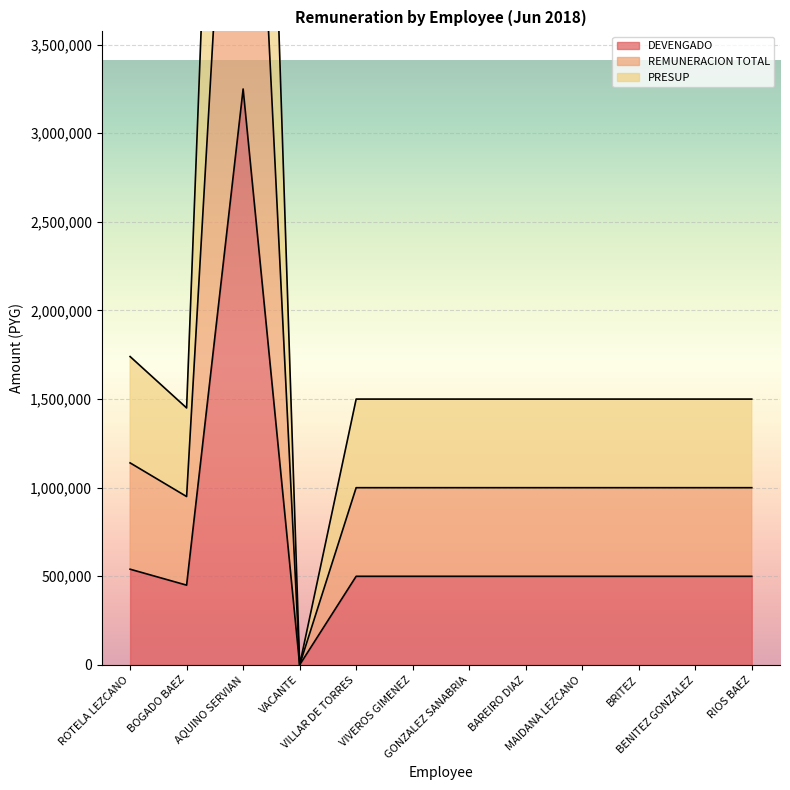

In REMUNERACION TOTAL, how many points are higher than both neighbors (excluding endpoints)?

1